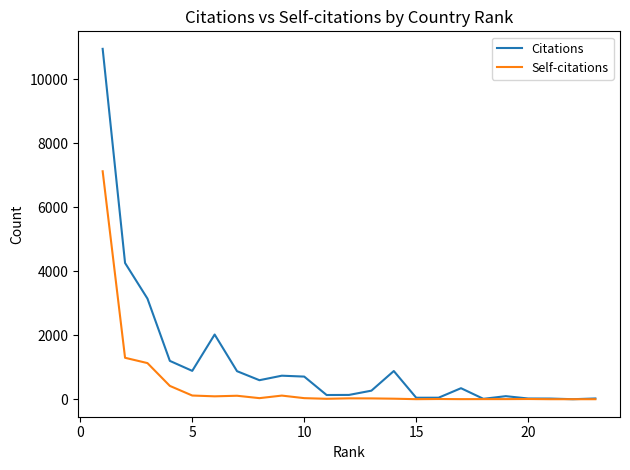

Count the number of data series in this chart.

2